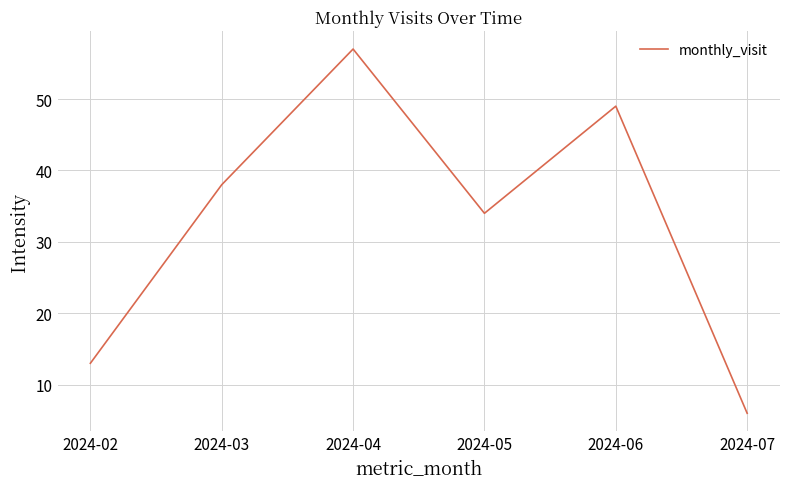

Read the value at 2024-02, to the nearest 10.

10